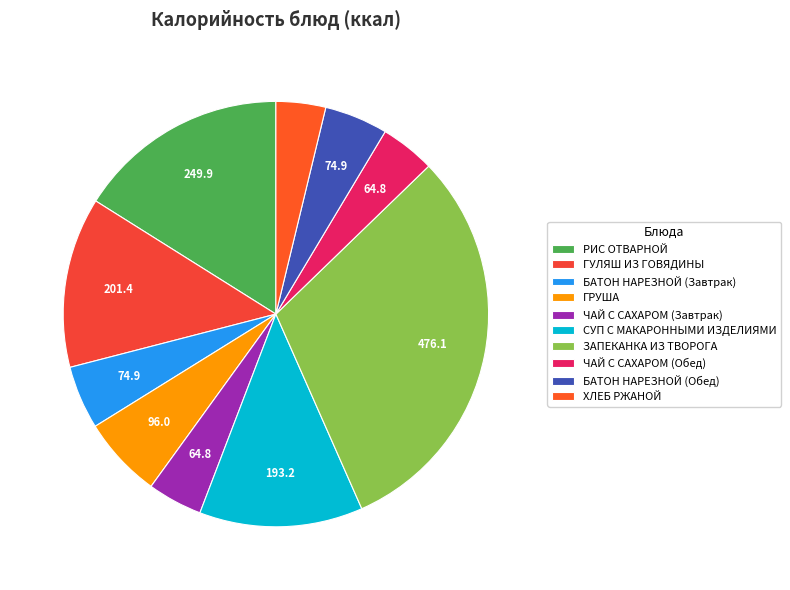

The СУП С МАКАРОННЫМИ ИЗДЕЛИЯМИ slice represents 23% of the pie. True or false?

False